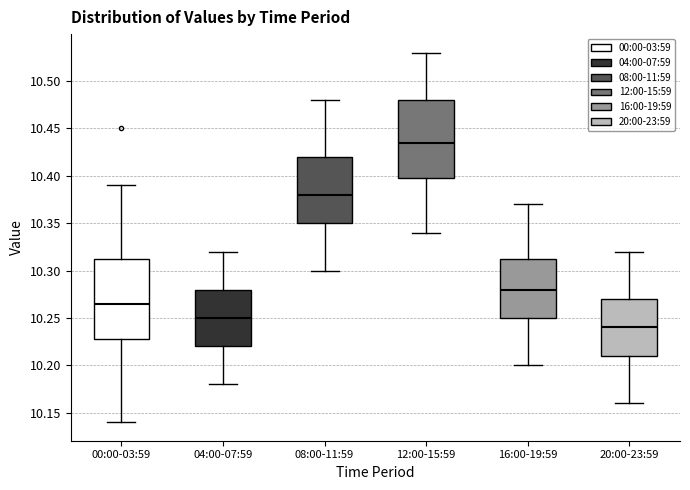

Where is the lower edge of the box for 04:00-07:59 on the y-axis? The values are not printed on the chart, so give them approximately, as read against the axis.

10.220